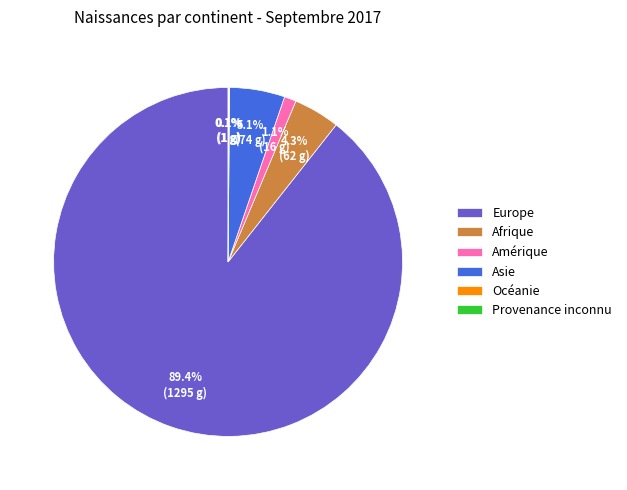

How much of the chart is everything except Asie?

94.9%